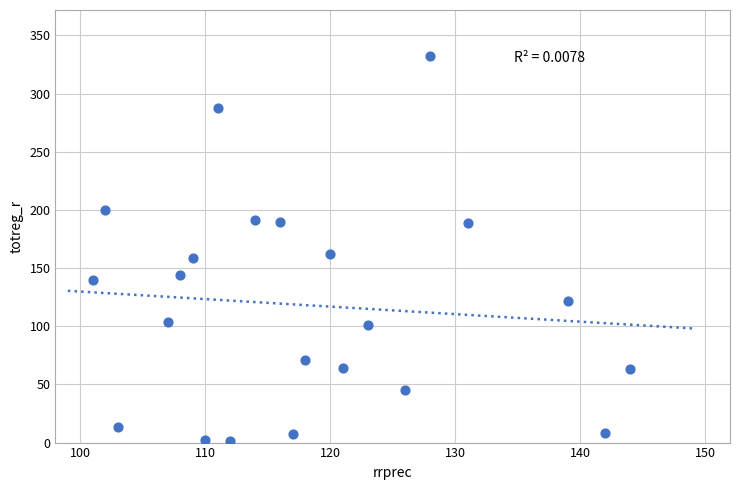

What is the range of Y values (max minus min)?

331